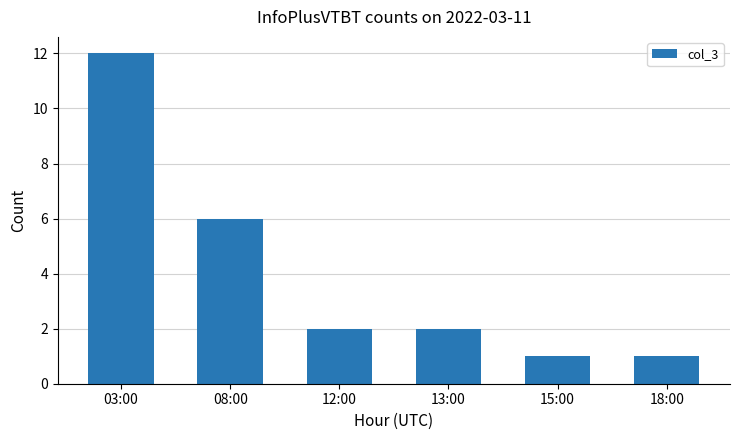

Are the bars horizontal?

No